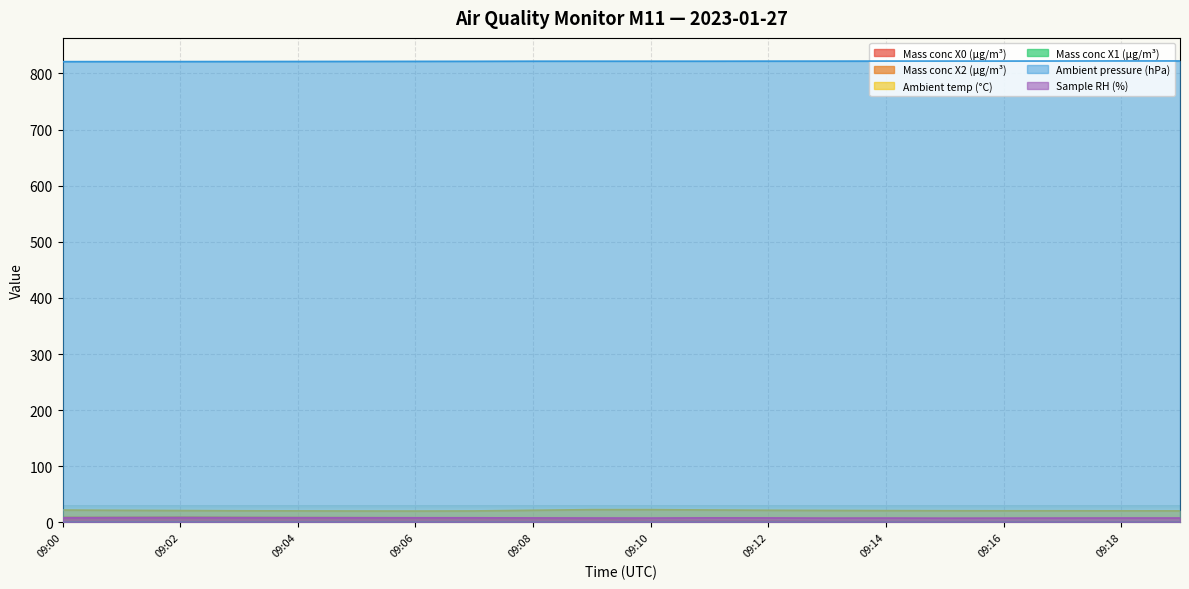

What is the total value across all series at 09:15?

852.9